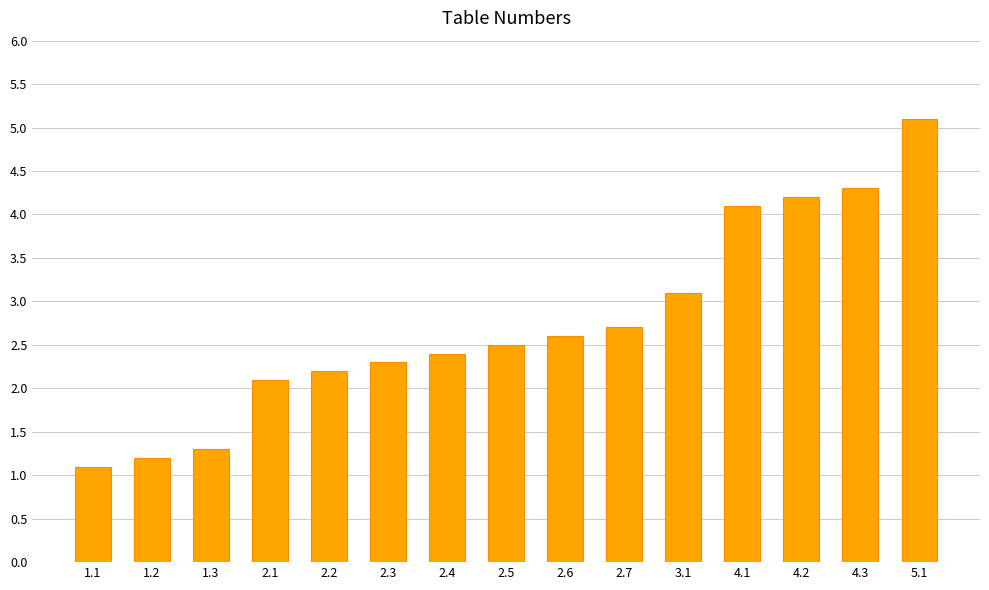

At which label does the data first exceed 2?

2.1